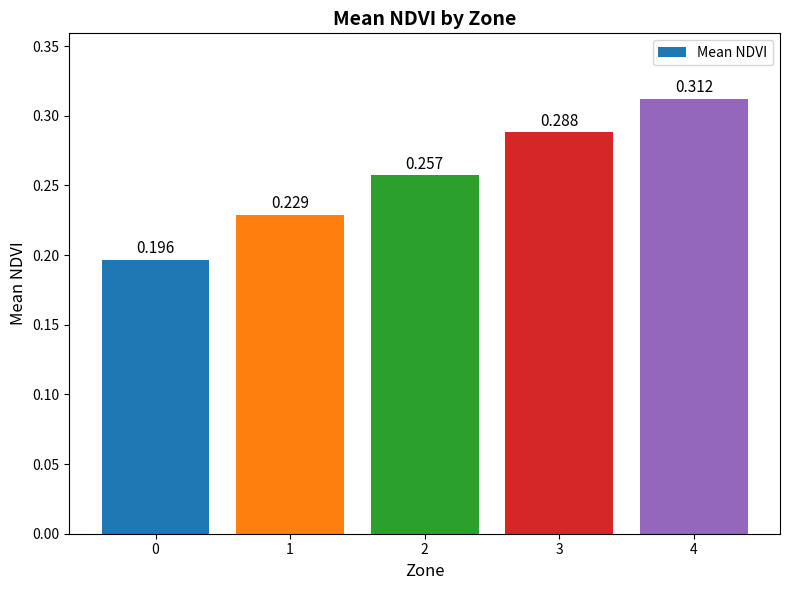

What is the value of the 4th bar from the left?

0.3